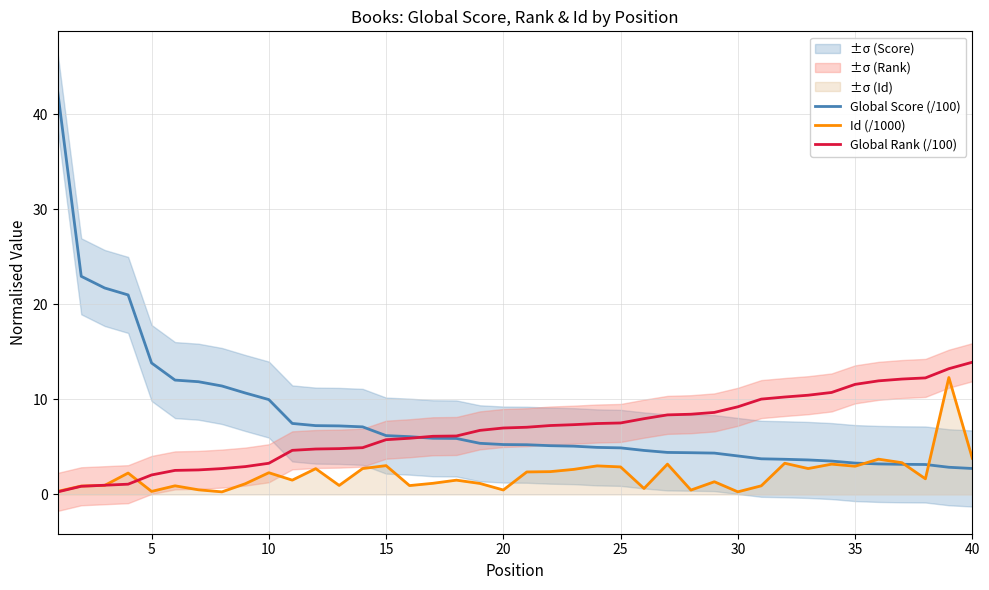

What is the maximum value for Global Score (/100)?

42.3